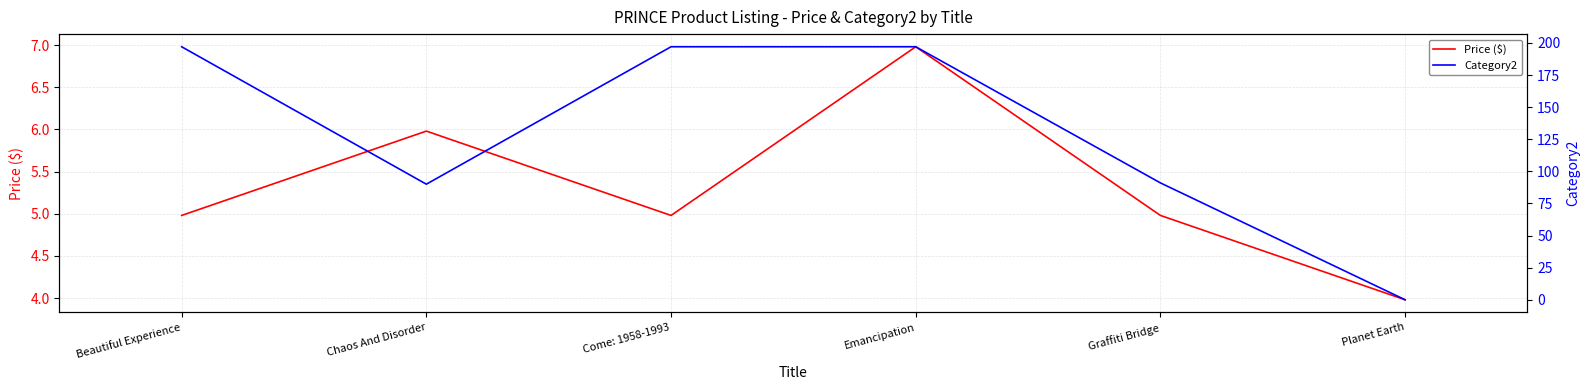

Which series changed the most between Beautiful Experience and Emancipation?

Price ($)